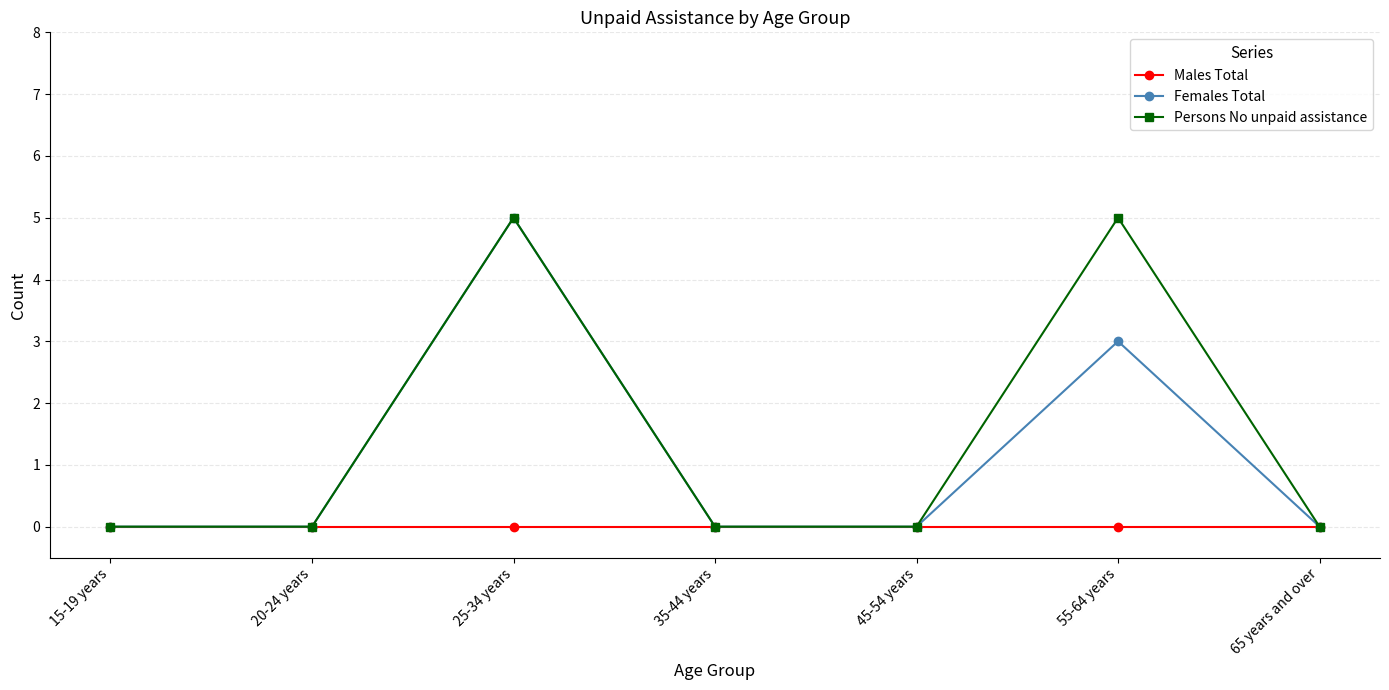

The value of Persons No unpaid assistance at 20-24 years is 0. True or false?

True